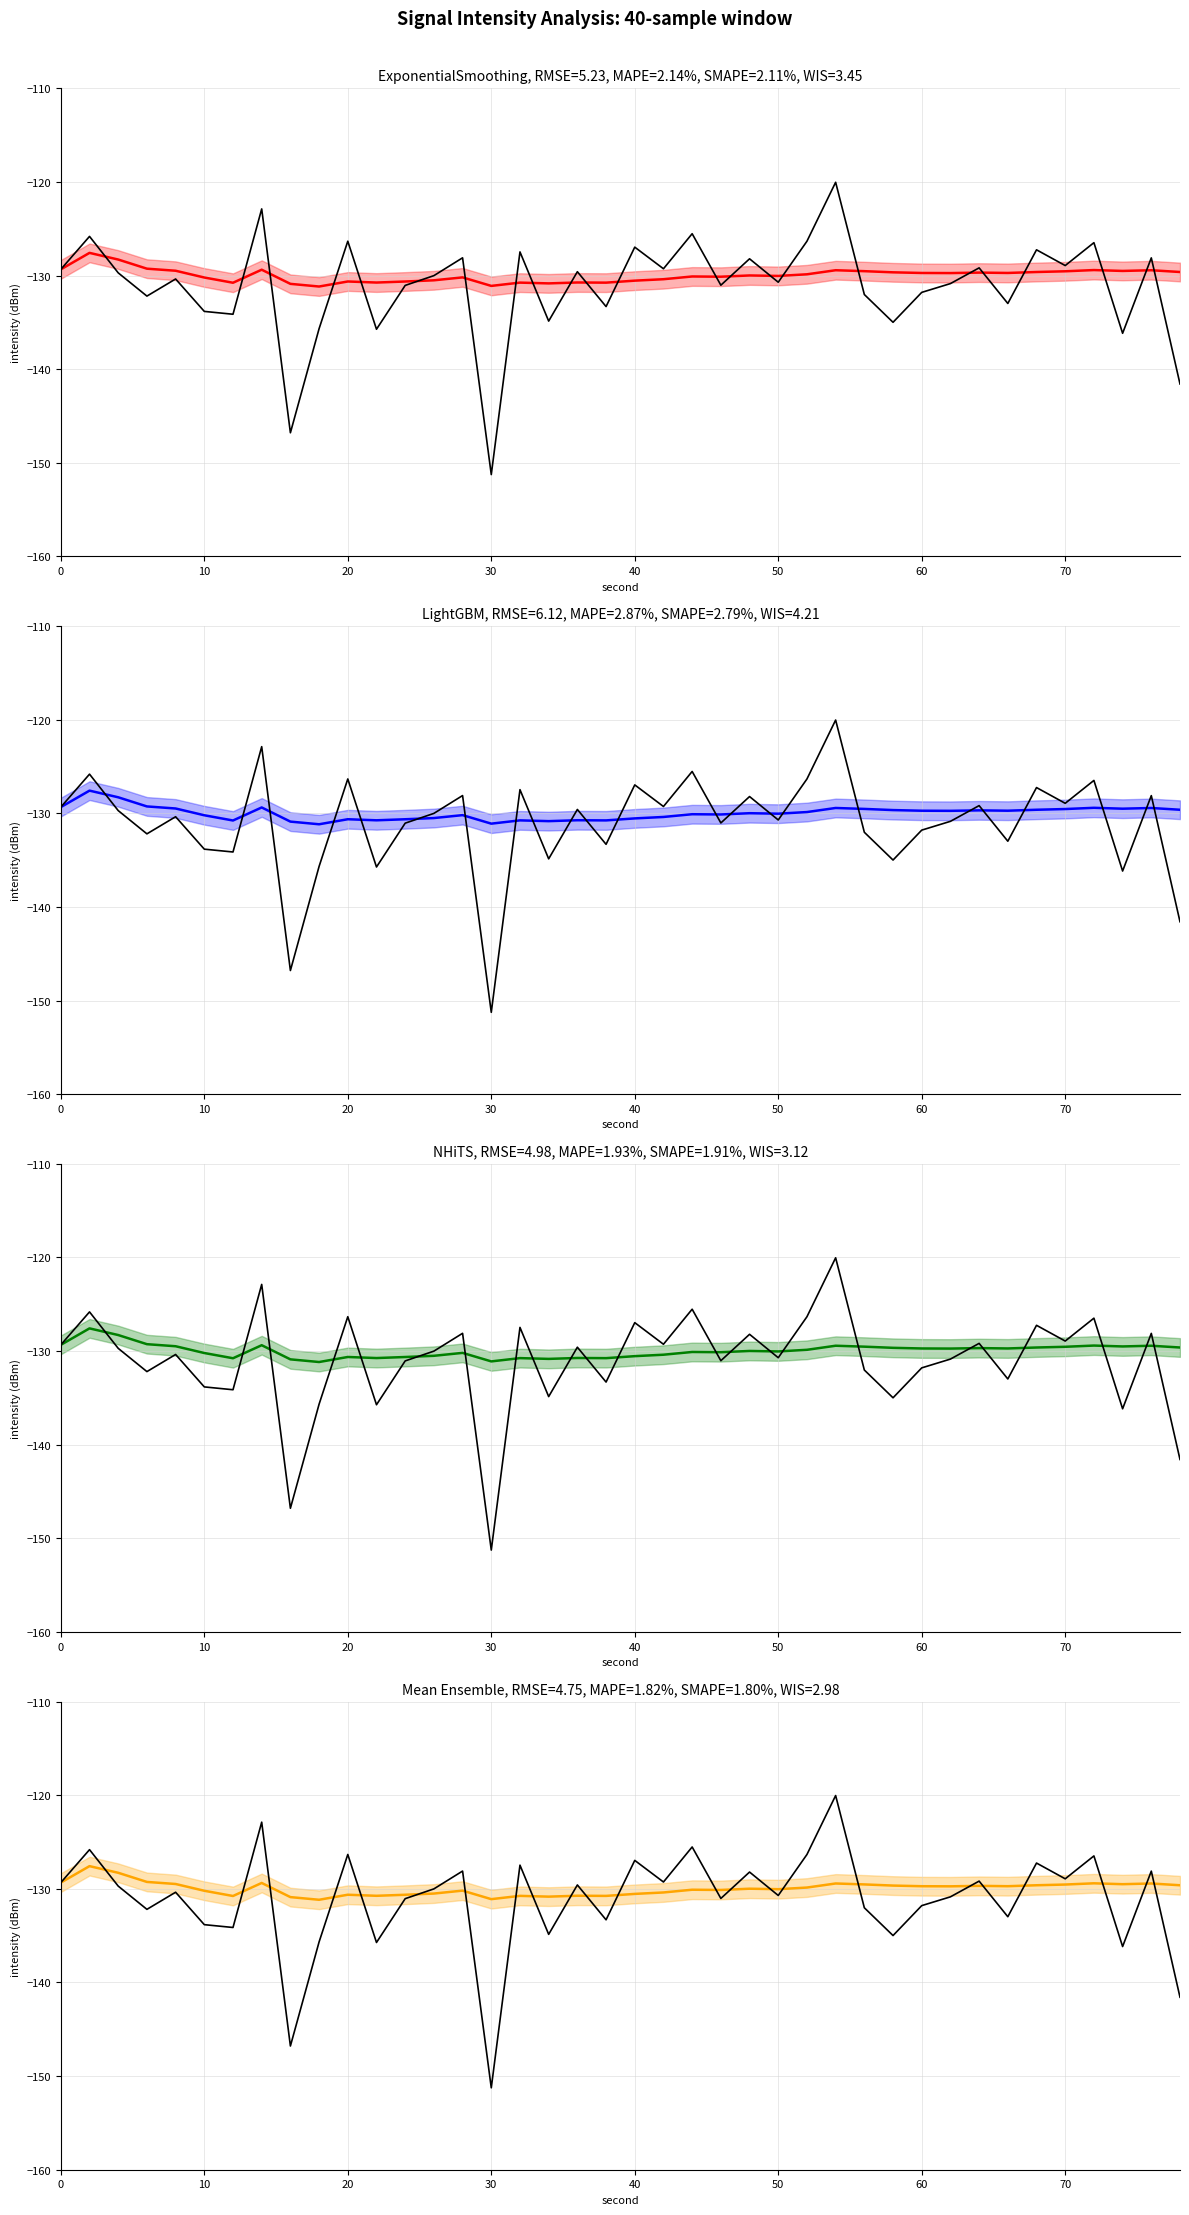

Reading right to left, extract all data points from this chart.

forecast: -129.6	-129.4	-129.5	-129.4	-129.5	-129.6	-129.7	-129.7	-129.7	-129.7	-129.7	-129.5	-129.4	-129.9	-130.0	-130.0	-130.1	-130.1	-130.4	-130.5	-130.8	-130.7	-130.8	-130.8	-131.1	-130.2	-130.5	-130.6	-130.7	-130.6	-131.2	-130.9	-129.4	-130.8	-130.2	-129.5	-129.3	-128.3	-127.6	-129.3
observed: -141.6	-128.1	-136.2	-126.5	-128.9	-127.2	-133.0	-129.2	-130.9	-131.8	-135.0	-132.0	-120.0	-126.3	-130.7	-128.2	-131.0	-125.5	-129.3	-127.0	-133.3	-129.6	-134.9	-127.5	-151.3	-128.1	-130.0	-131.0	-135.7	-126.3	-135.7	-146.8	-122.9	-134.1	-133.8	-130.4	-132.2	-129.7	-125.8	-129.3